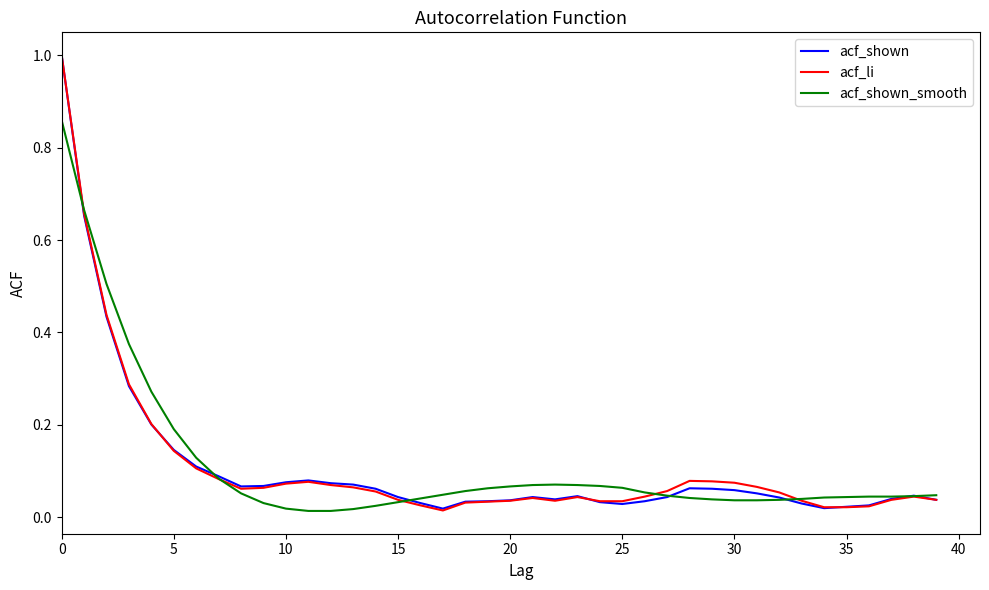

What is the maximum value for acf_shown?

1.0